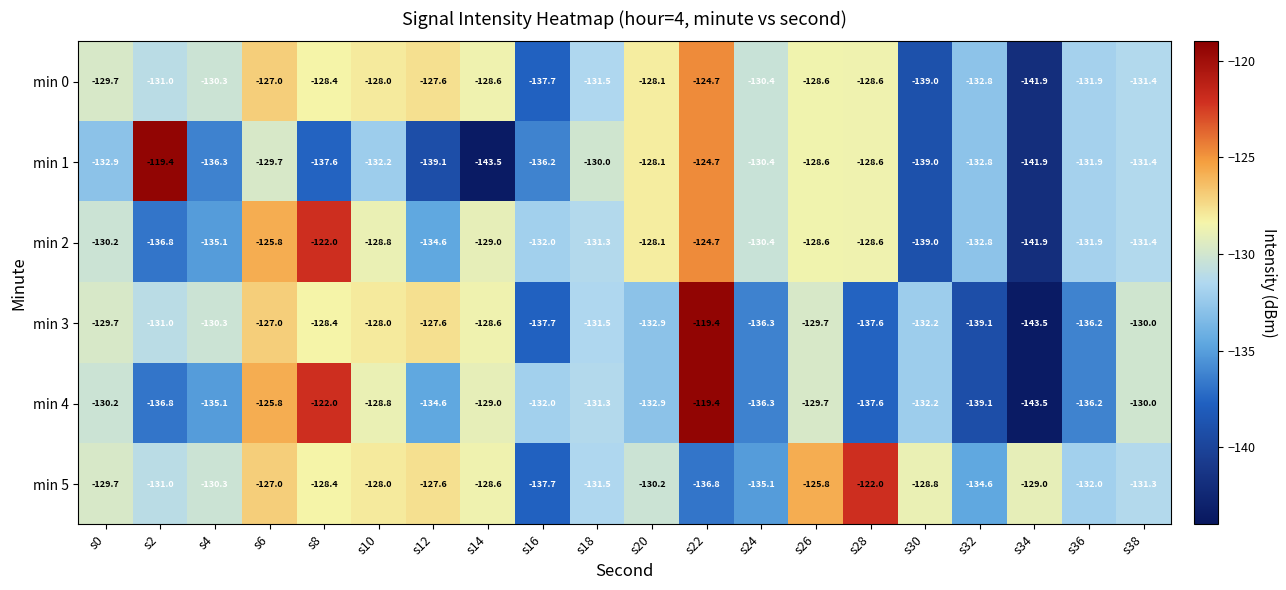

Between s4 and s38, which series saw the biggest shift?

min 4